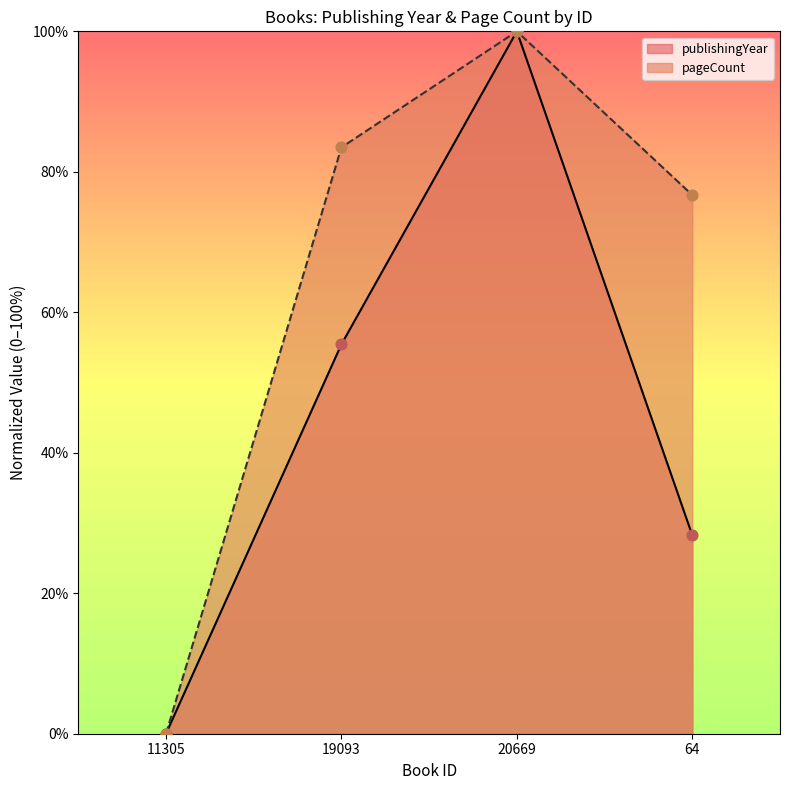

Which series reaches the maximum Y coordinate?

publishingYear